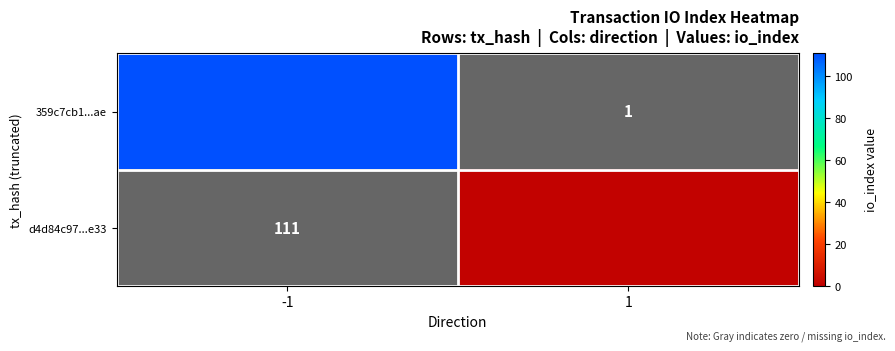

Is it true that d4d84c97...e33 equals 111 at -1?

True